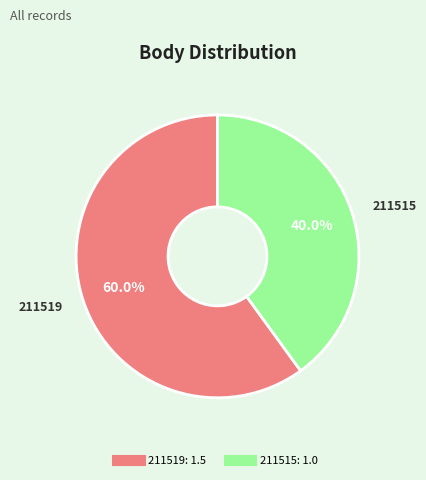

The 211519 slice represents 60% of the pie. True or false?

True